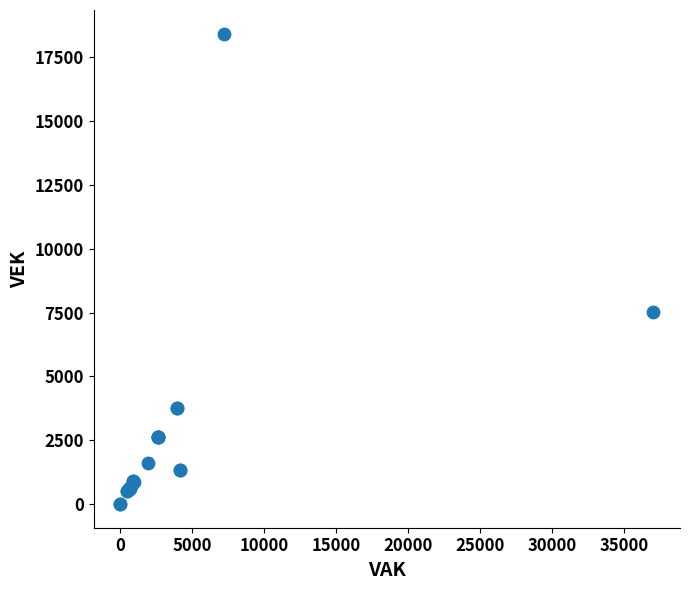

What Y value in the scatter plot is closest to 9210?

7541